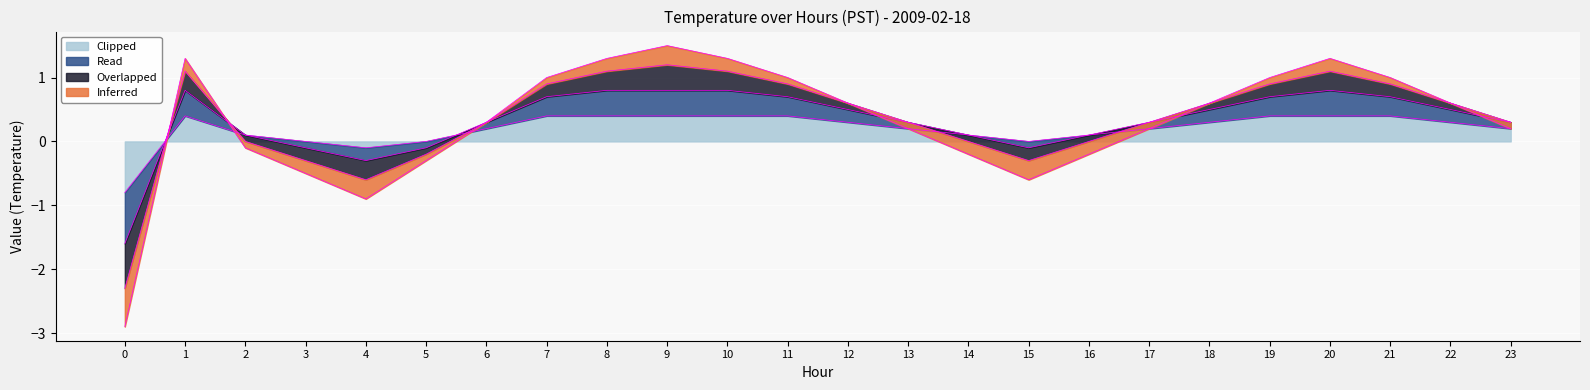

What is the difference between the maximum and second lowest values in the Clipped series?

0.5